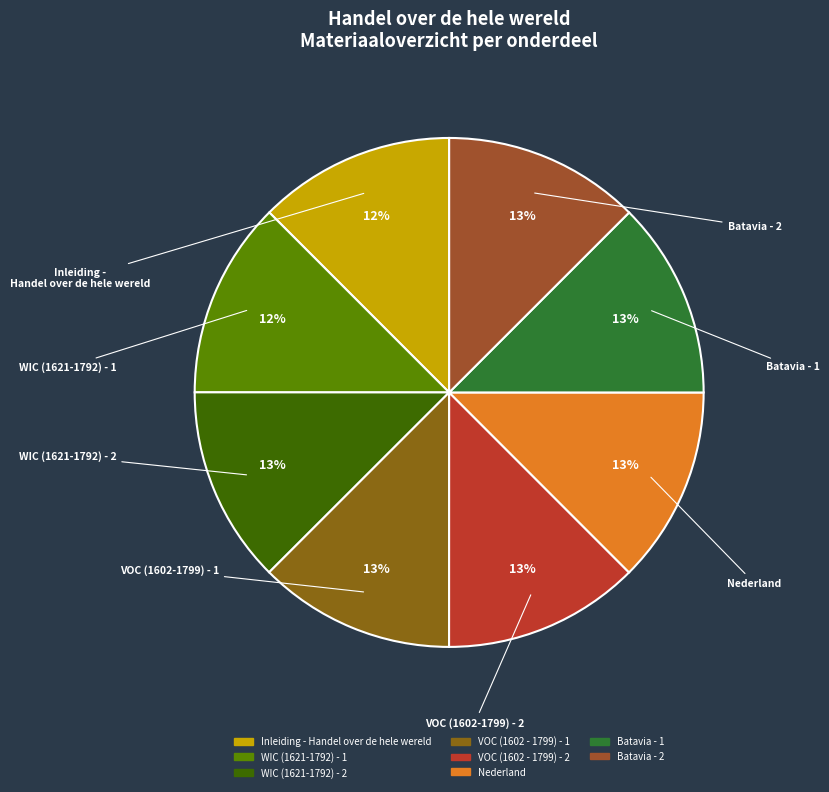

To the nearest percent, what portion does Batavia - 2 represent?

13%